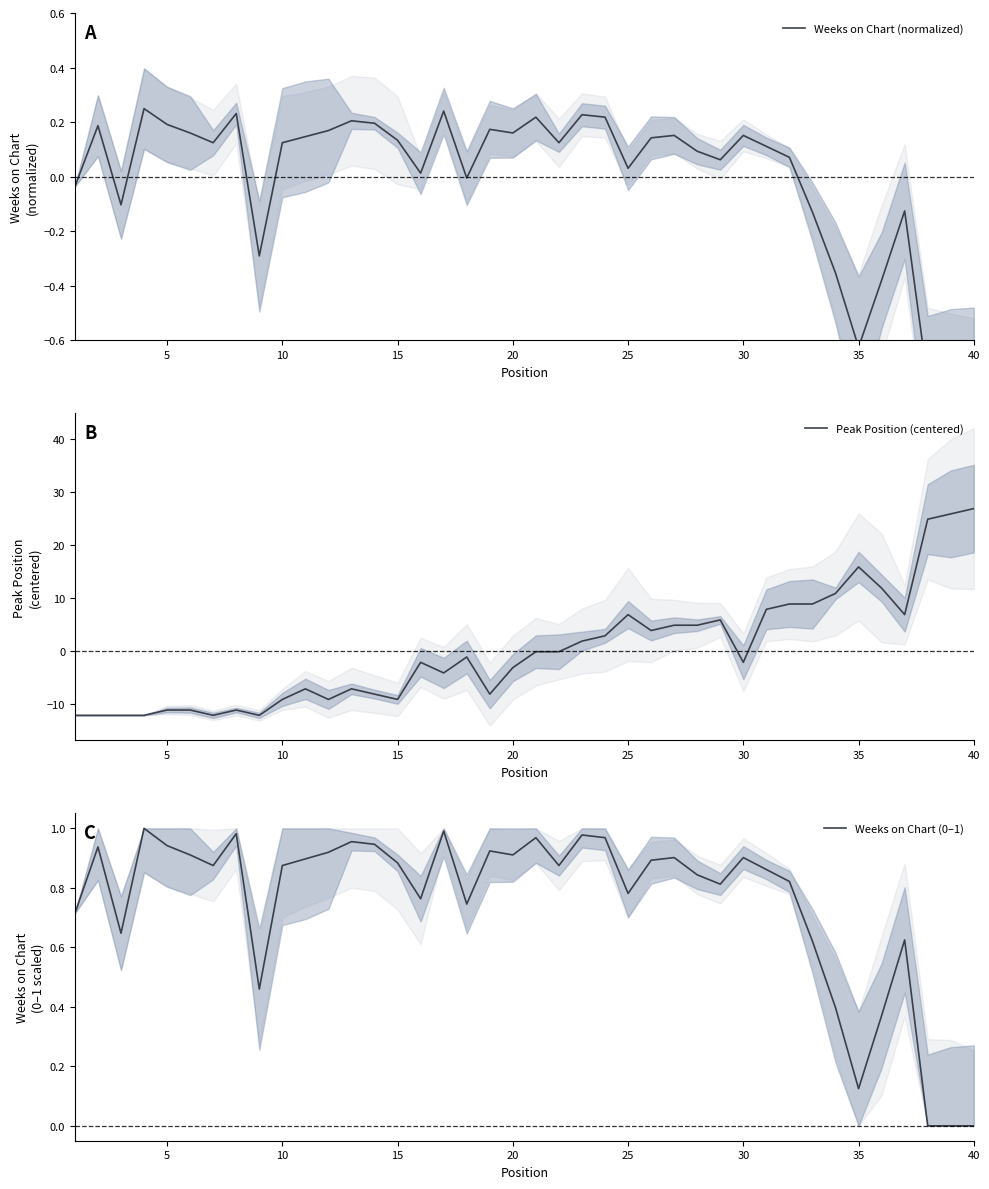

True or false: Weeks on Chart (normalized) and Weeks on Chart (0–1) cross at least once.

False